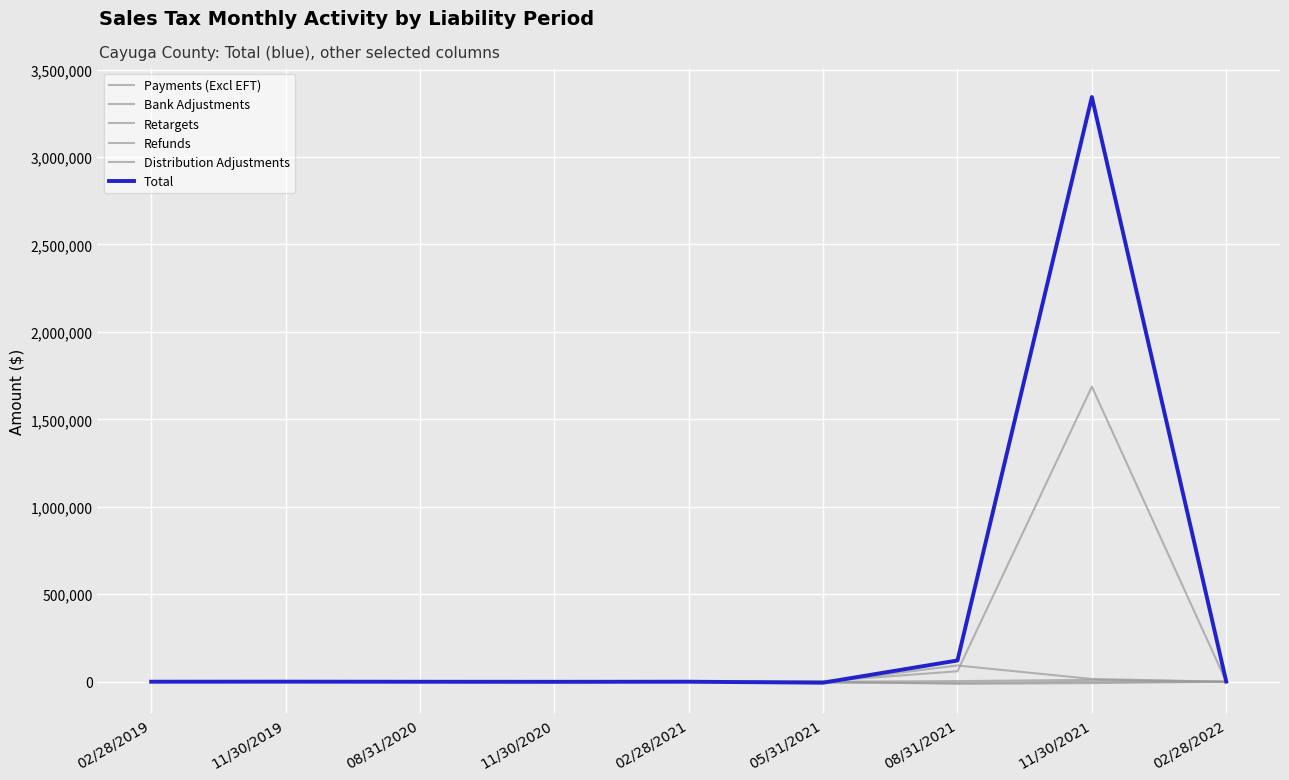

Is the value of Refunds at 02/28/2019 greater than the value of Retargets at 08/31/2020?

Yes